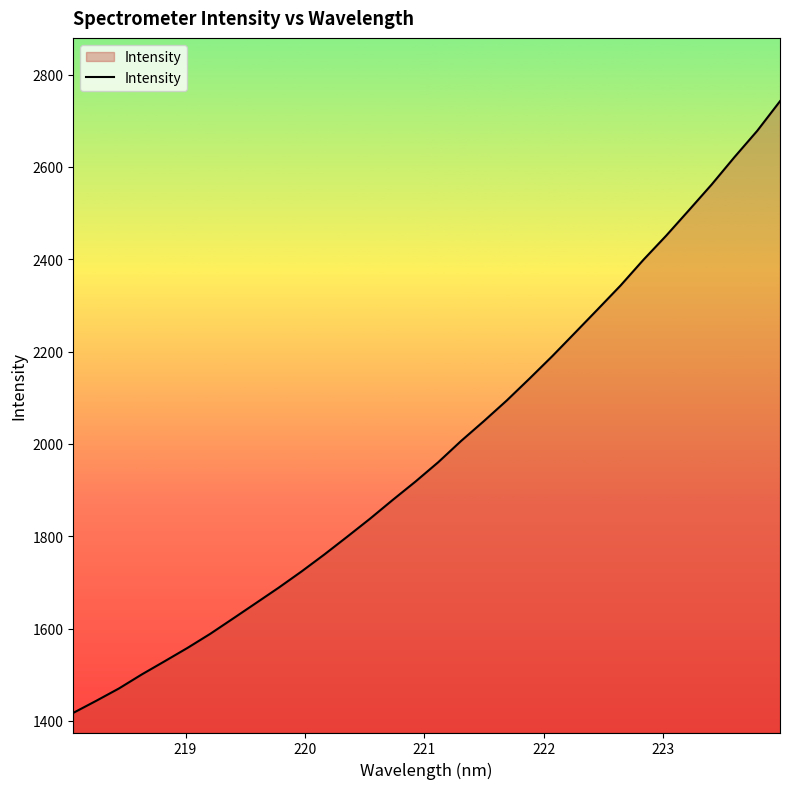

How many lines are shown in the chart?

1